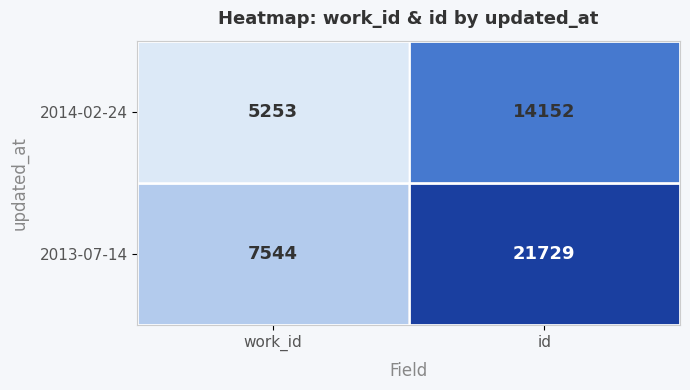

Which label corresponds to the smallest value in the chart?

work_id